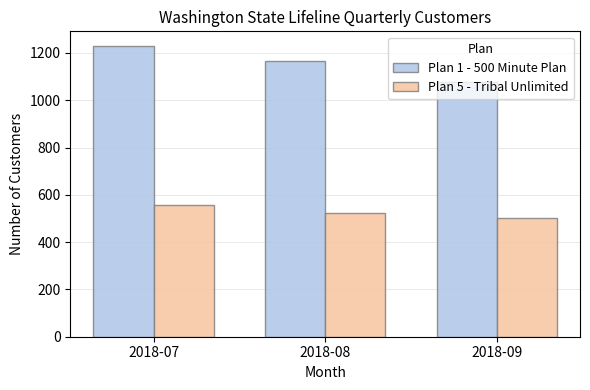

What is the value of the Plan 1 - 500 Minute Plan bar at the 3rd from the left?

1077